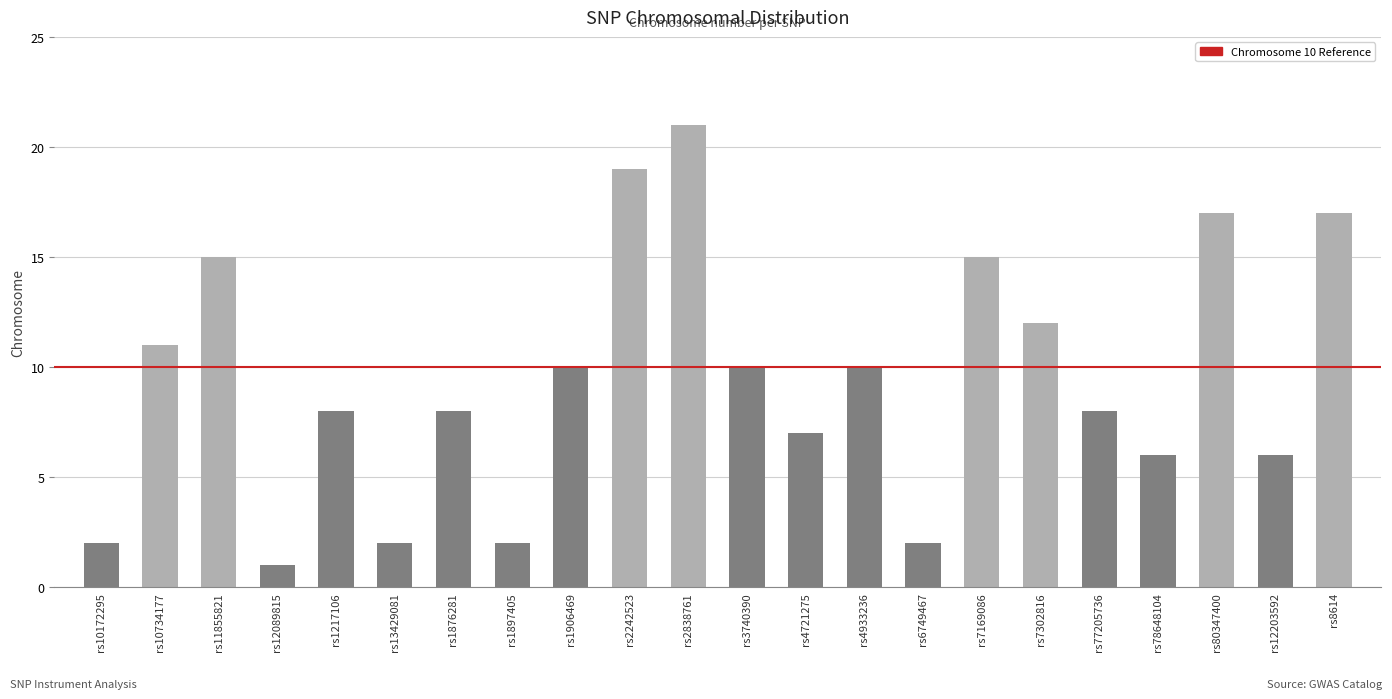

Are the bars grouped side by side (vs. stacked)?

No